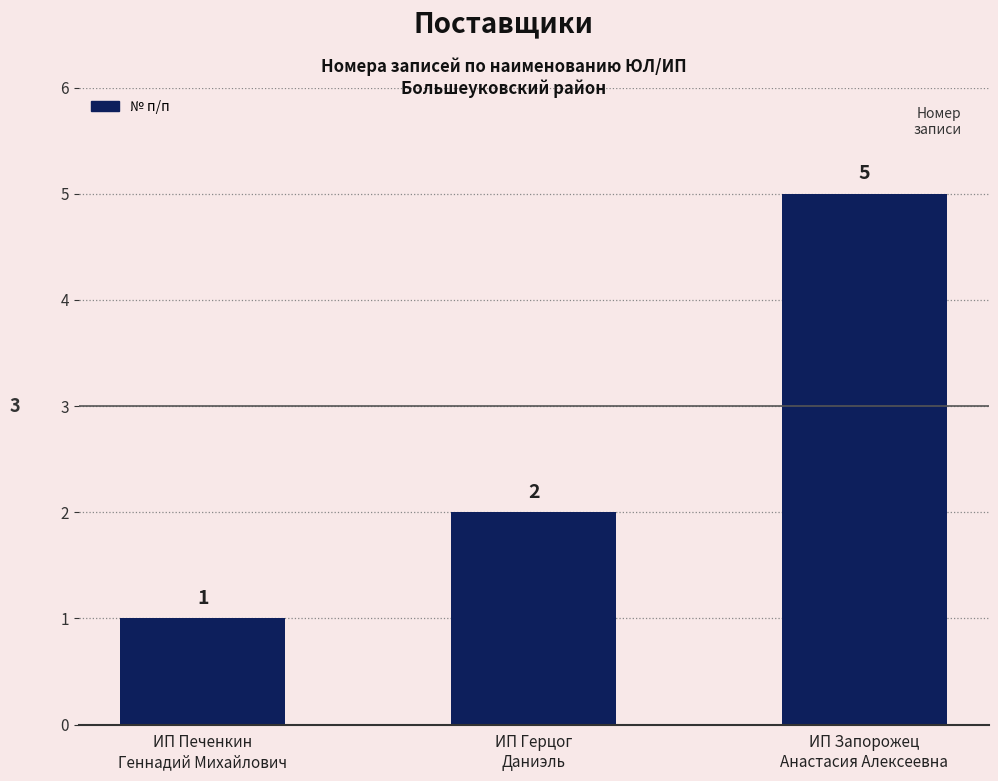

What is the value of the 1st bar from the left?

1